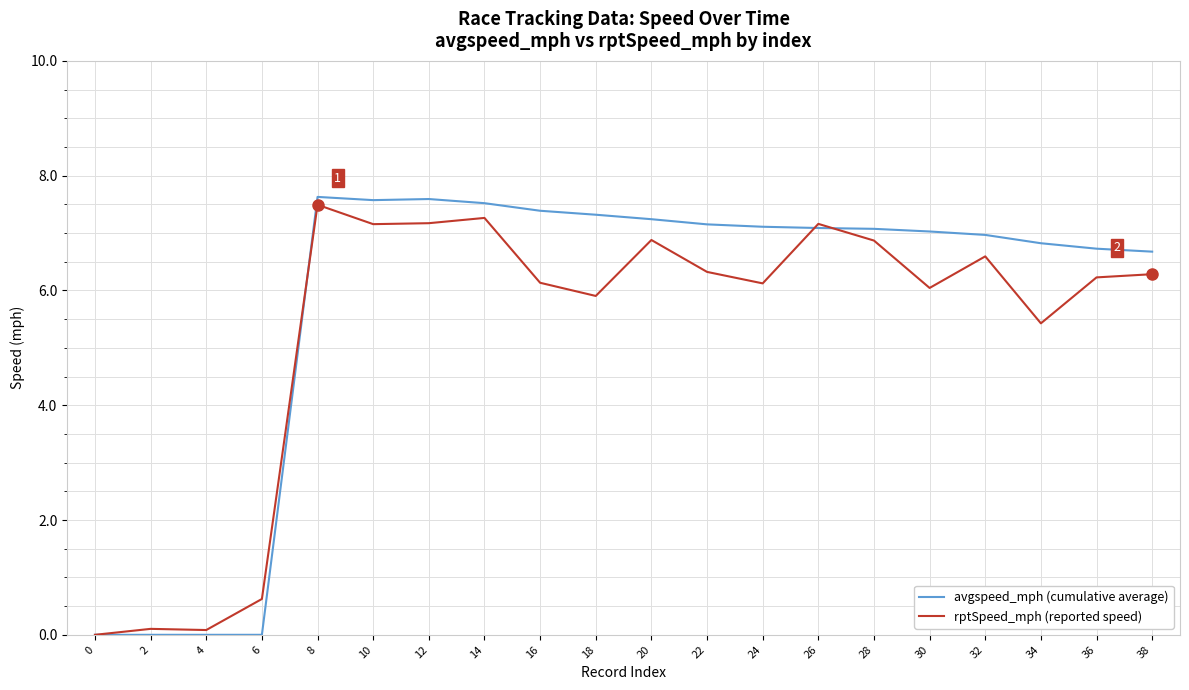

What is the maximum value for avgspeed_mph (cumulative average)?

7.6